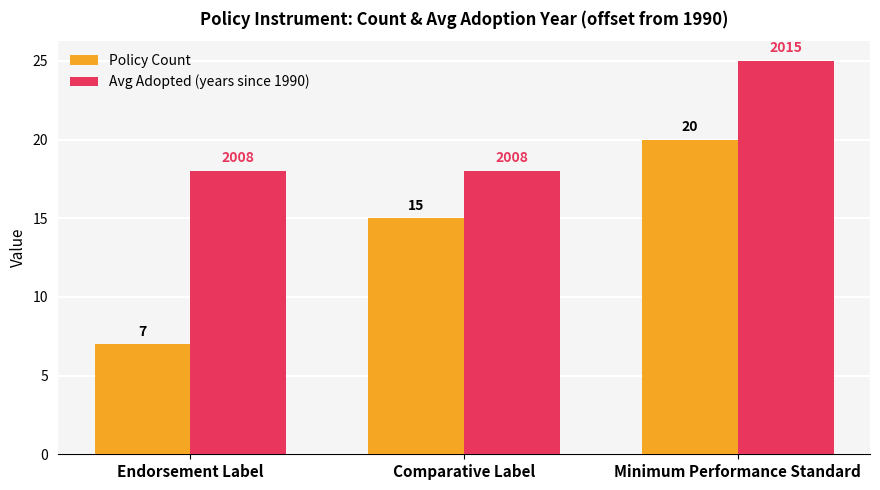

At which category does the chart reach its minimum across all series?

Endorsement Label